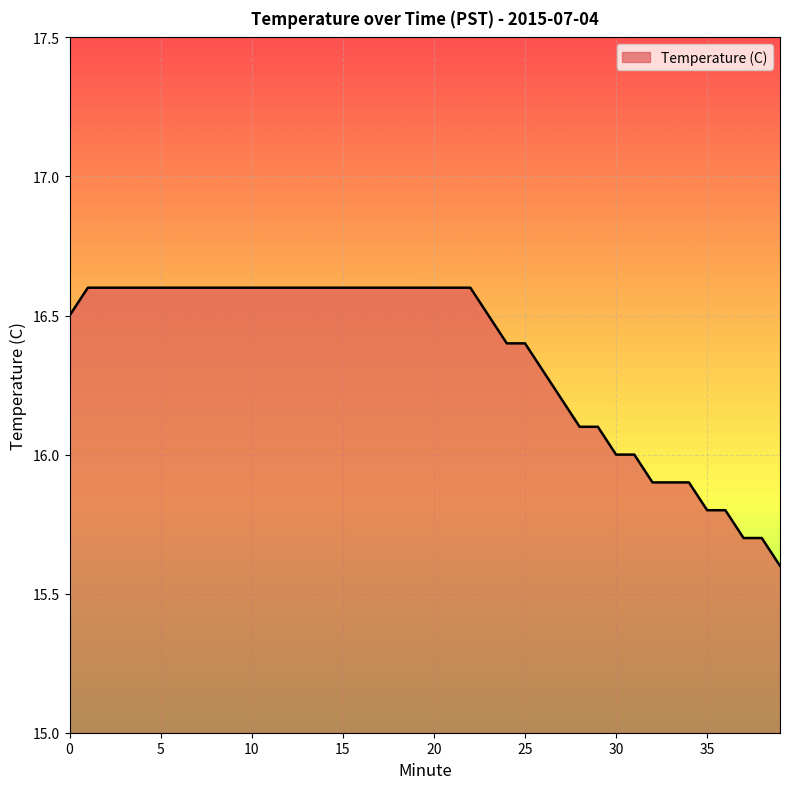

What is the minimum value shown in the chart?

15.6